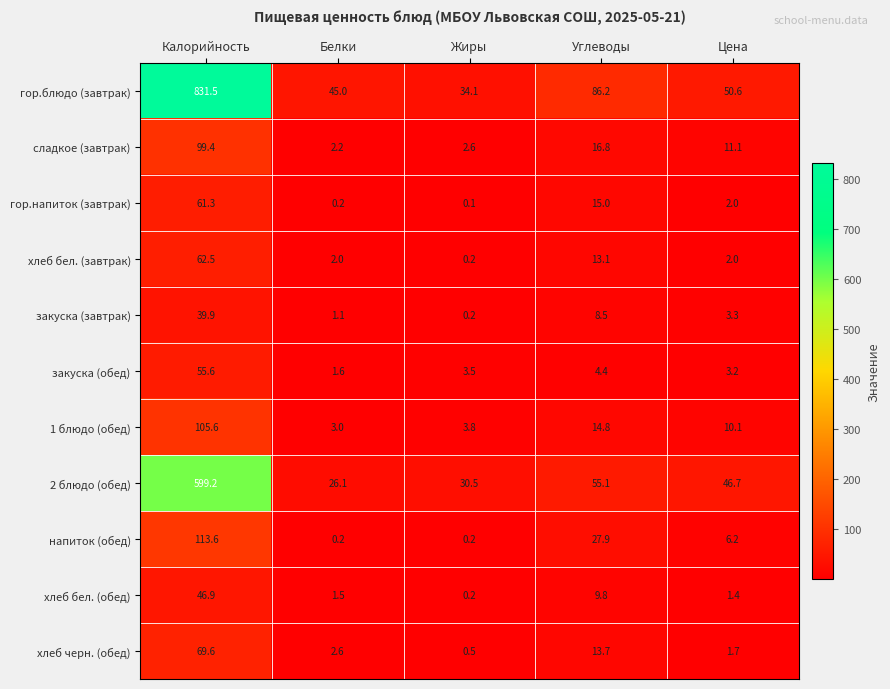

Which category has the highest value across all series?

Калорийность